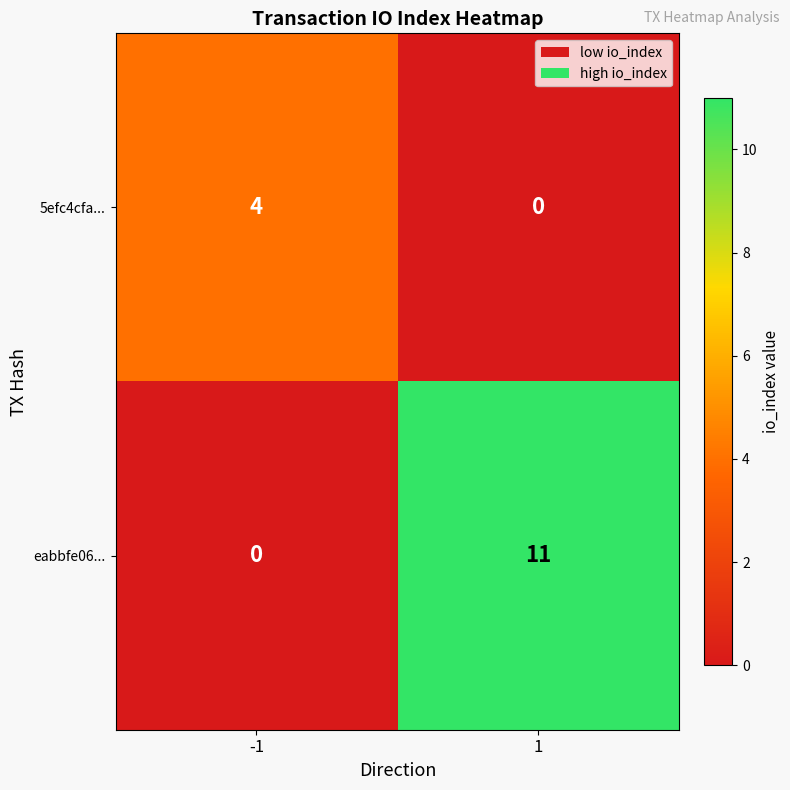

What is the difference between the maximum and minimum values in the 5efc4cfa... series?

4